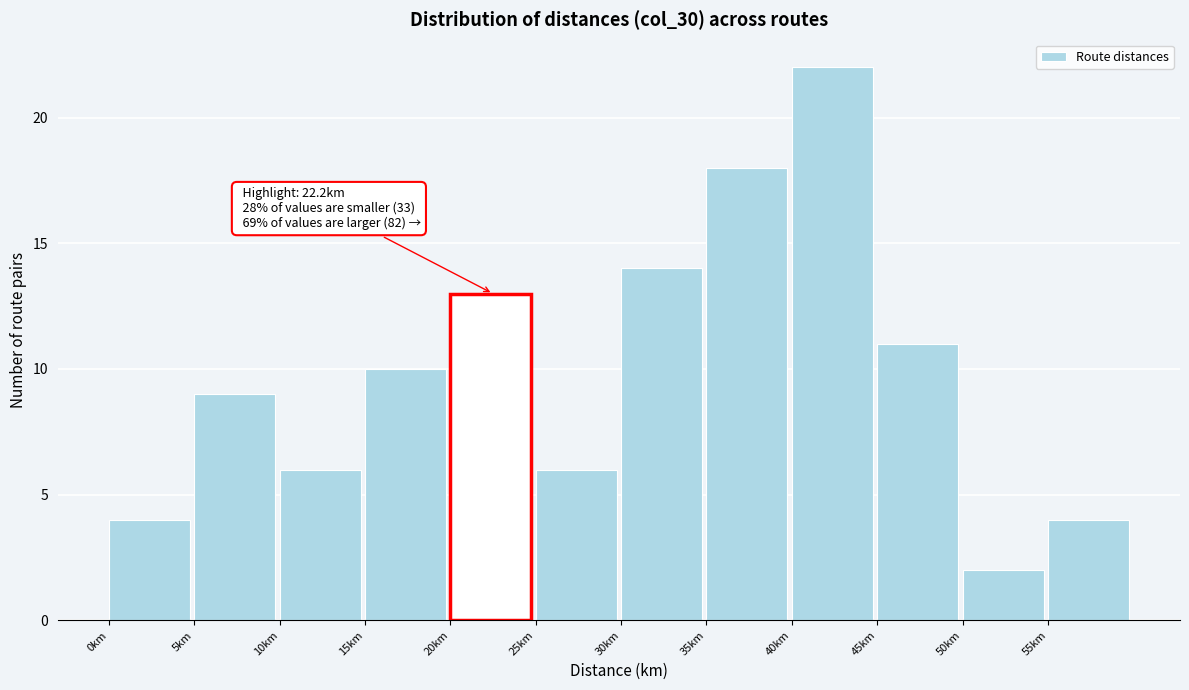

Over which range of the x-axis is the bar tallest?

40 to 45